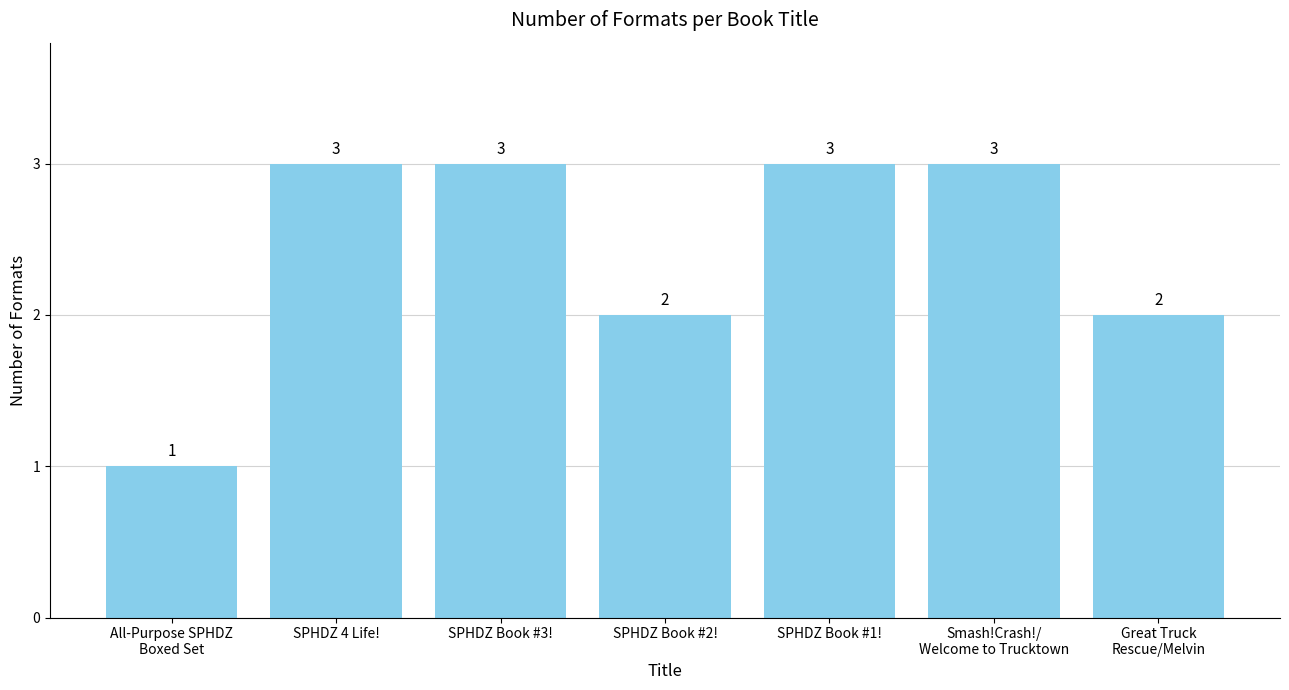

Is it true that the value at SPHDZ Book #1! is 3?

True